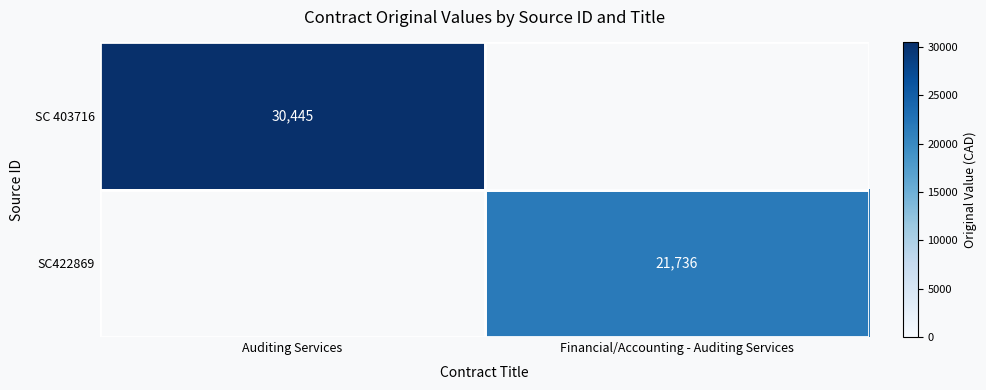

Is the value of SC422869 at Financial/Accounting - Auditing Services greater than the value of SC 403716 at Auditing Services?

No